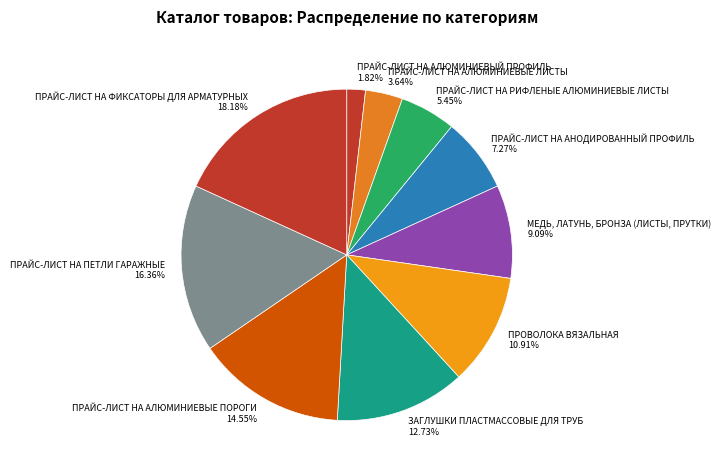

Rank the categories by value from lowest to highest.

ПРАЙС-ЛИСТ НА АЛЮМИНИЕВЫЙ ПРОФИЛЬ, ПРАЙС-ЛИСТ НА АЛЮМИНИЕВЫЕ ЛИСТЫ, ПРАЙС-ЛИСТ НА РИФЛЕНЫЕ АЛЮМИНИЕВЫЕ ЛИСТЫ, ПРАЙС-ЛИСТ НА АНОДИРОВАННЫЙ ПРОФИЛЬ, МЕДЬ, ЛАТУНЬ, БРОНЗА (ЛИСТЫ, ПРУТКИ), ПРОВОЛОКА ВЯЗАЛЬНАЯ, ЗАГЛУШКИ ПЛАСТМАССОВЫЕ ДЛЯ ТРУБ, ПРАЙС-ЛИСТ НА АЛЮМИНИЕВЫЕ ПОРОГИ, ПРАЙС-ЛИСТ НА ПЕТЛИ ГАРАЖНЫЕ, ПРАЙС-ЛИСТ НА ФИКСАТОРЫ ДЛЯ АРМАТУРНЫХ